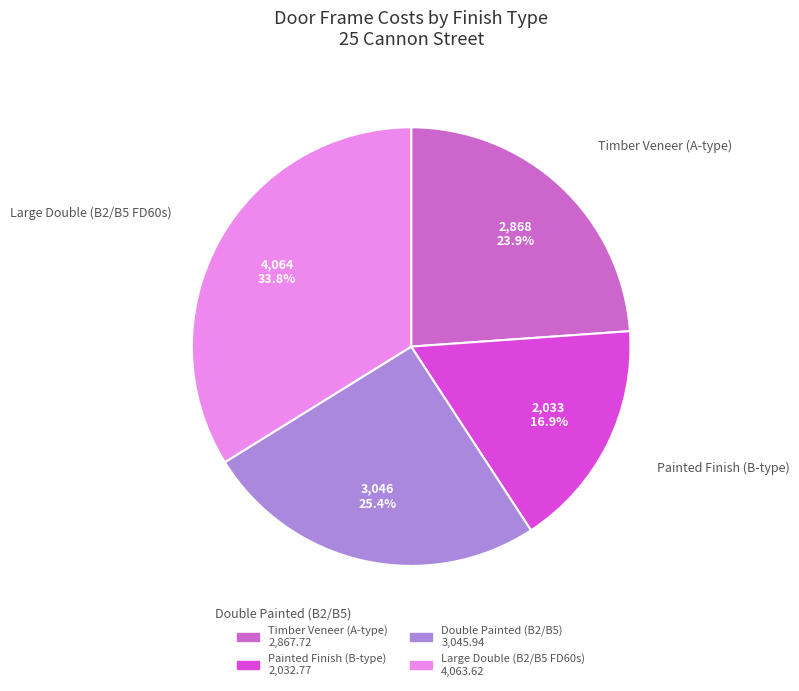

Rank the categories by value from lowest to highest.

Painted Finish (B-type), Timber Veneer (A-type), Double Painted (B2/B5), Large Double (B2/B5 FD60s)